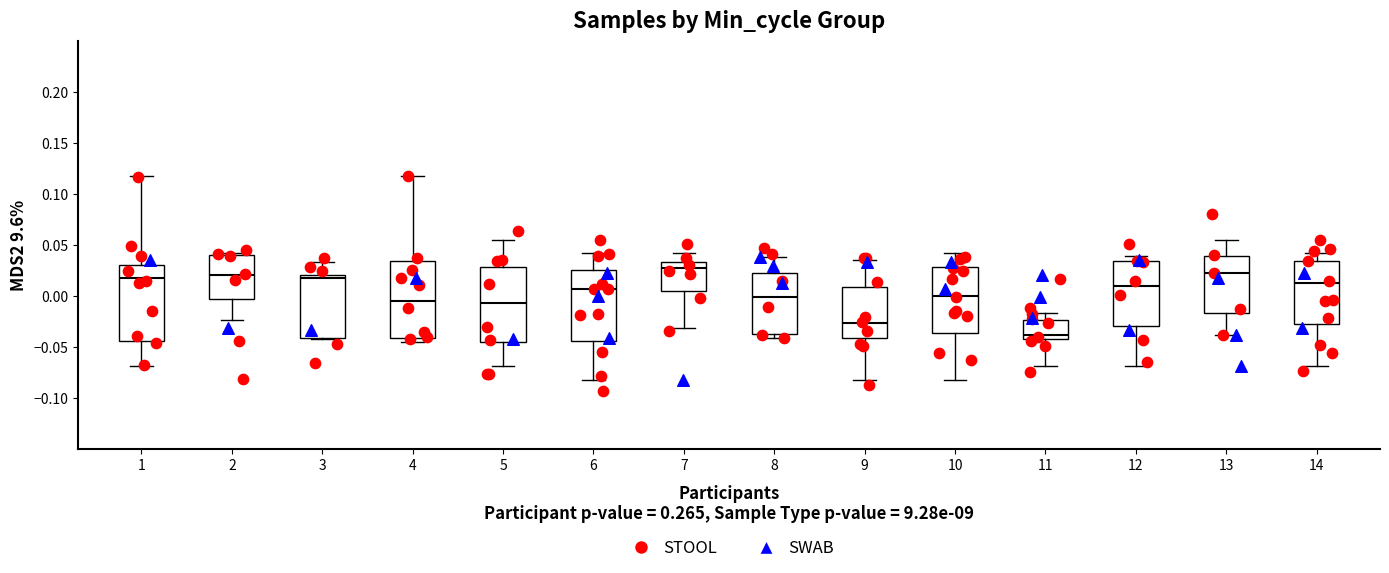

Reading left to right, read every box against the y-axis: the position of its median line, the range the box covers, and the ends of its whiskers. The values are not printed on the chart, so give them approximately, as read against the axis.

1: median 0.020, box -0.045 to 0.030, whiskers -0.070 to 0.120
2: median 0.020, box -0.005 to 0.040, whiskers -0.025 to 0.040 (just above the box's upper edge)
3: median 0.015, box -0.040 to 0.020, whiskers -0.040 to 0.035
4: median -0.005, box -0.040 to 0.035, whiskers -0.045 to 0.120
5: median -0.005, box -0.045 to 0.030, whiskers -0.070 to 0.055
6: median 0.005, box -0.045 to 0.025, whiskers -0.080 to 0.040
7: median 0.030, box 0.005 to 0.035, whiskers -0.030 to 0.040
8: median 0.000, box -0.035 to 0.025, whiskers -0.040 to 0.040
9: median -0.025, box -0.040 to 0.010, whiskers -0.080 to 0.035
10: median 0.000, box -0.035 to 0.030, whiskers -0.080 to 0.040
11: median -0.040 (just above the box's lower edge), box -0.040 to -0.025, whiskers -0.070 to -0.015
12: median 0.010, box -0.030 to 0.035, whiskers -0.070 to 0.040
13: median 0.025, box -0.015 to 0.040, whiskers -0.040 to 0.055
14: median 0.015, box -0.025 to 0.035, whiskers -0.070 to 0.040